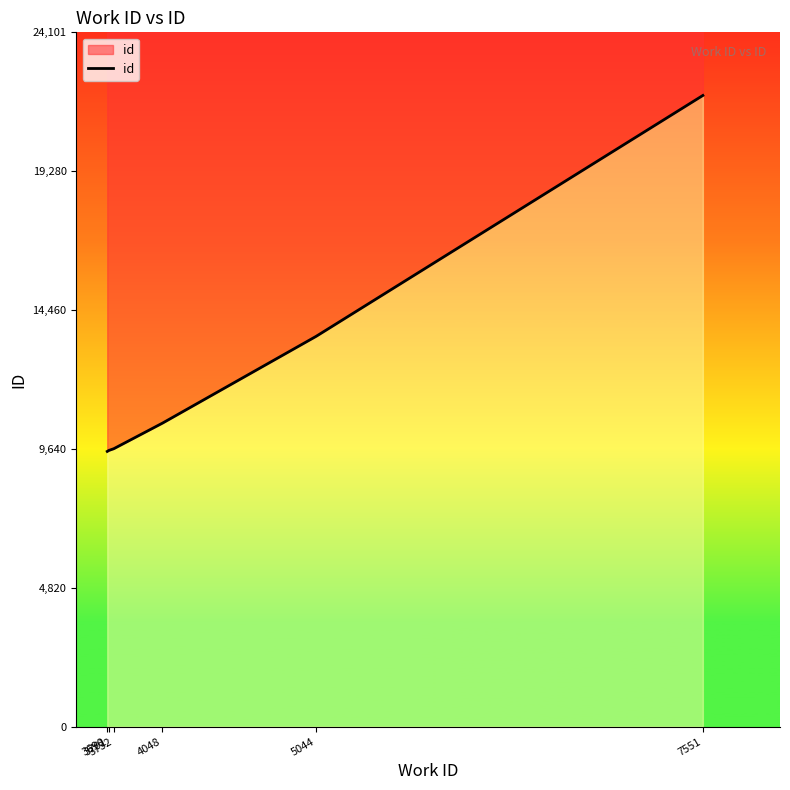

What is the change in value from 3701 to 3732?

+58